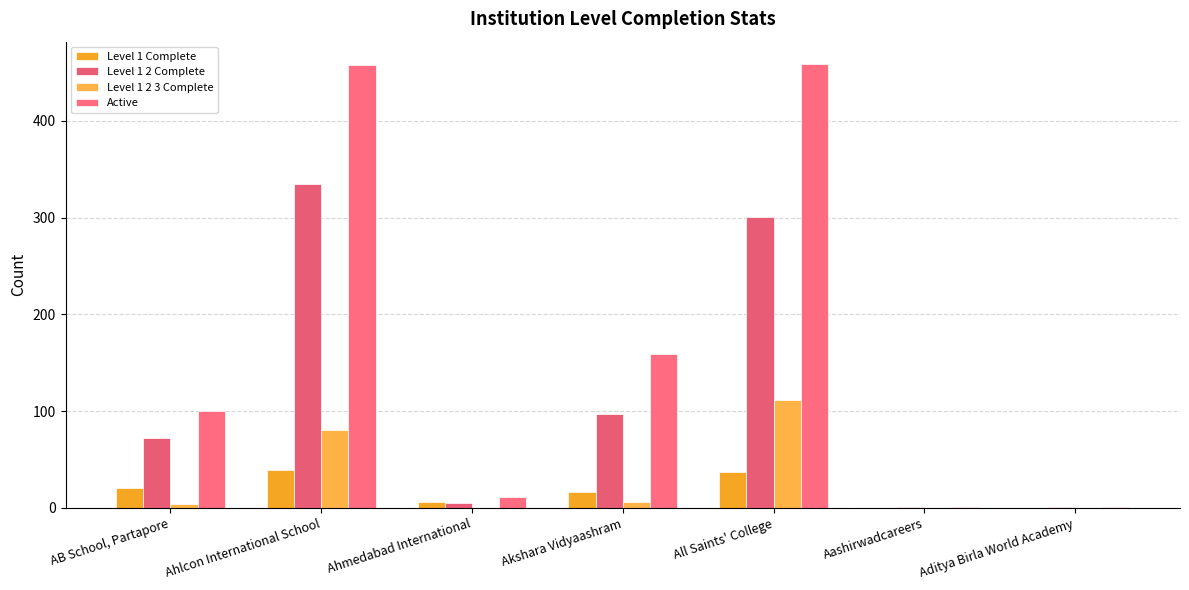

The Active series shows 72 at Akshara Vidyaashram. True or false?

False